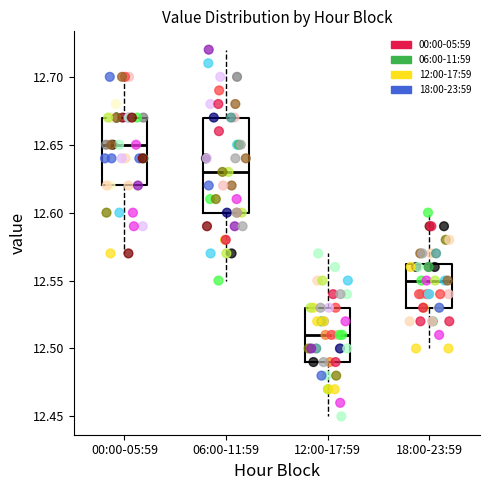

Which box's median line is the lowest?

12:00-17:59